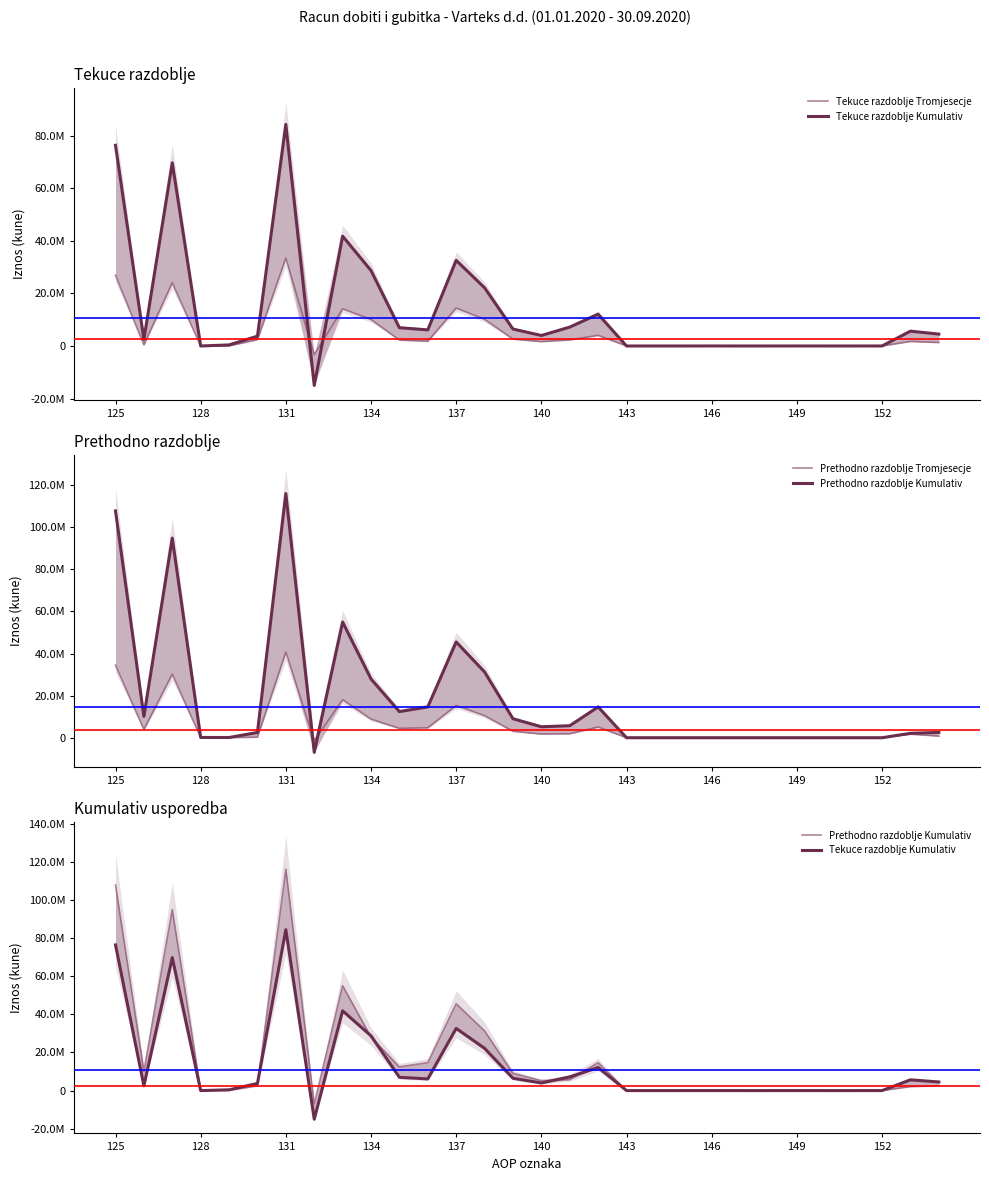

What is the difference between the maximum and minimum values in the Prethodno razdoblje Tromjesecje series?

42155204